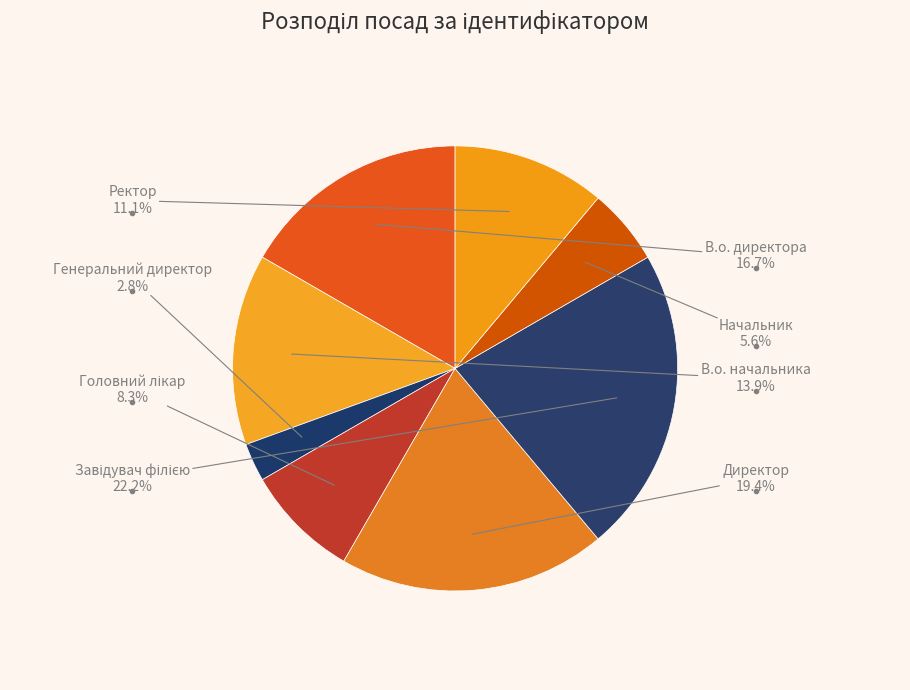

How many slices are in this pie chart?

8